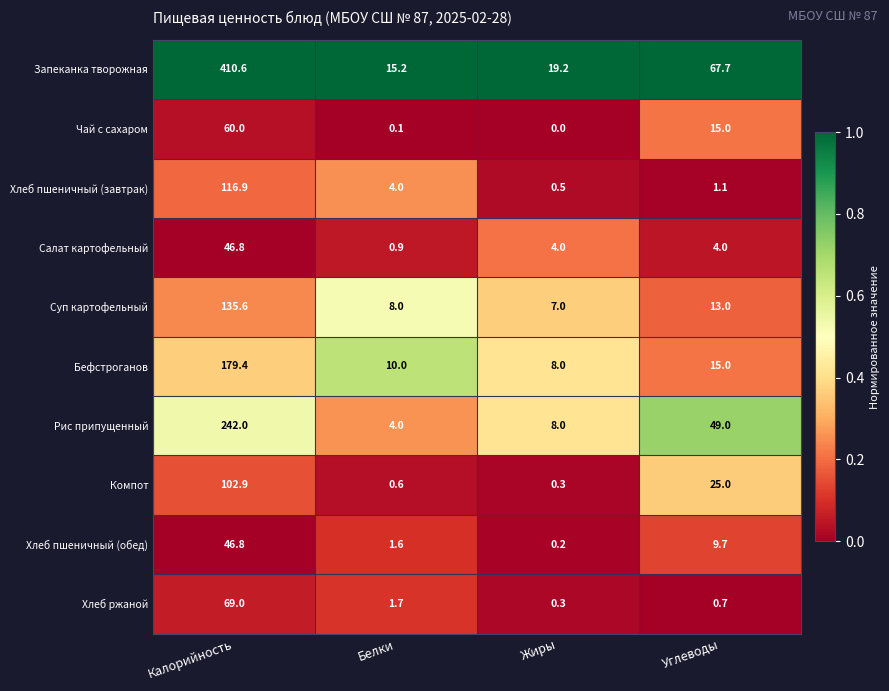

At how many categories does at least one series exceed 0?

4